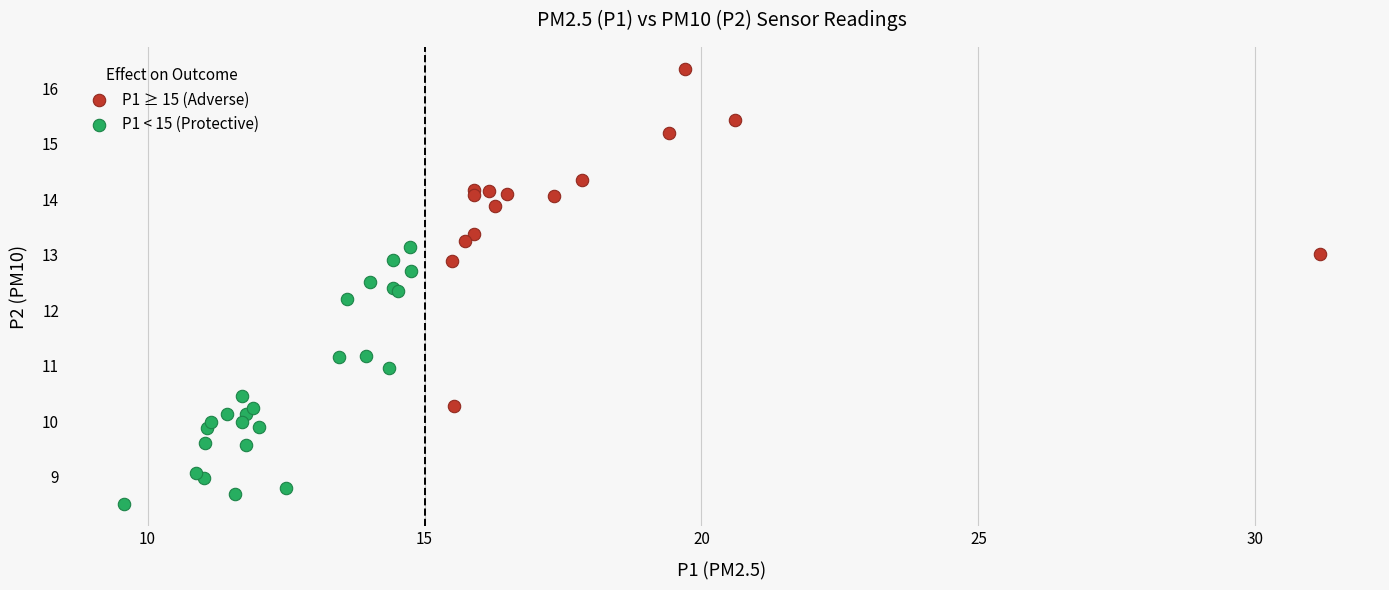

Which series reaches the minimum Y coordinate?

P1 < 15 (Protective)